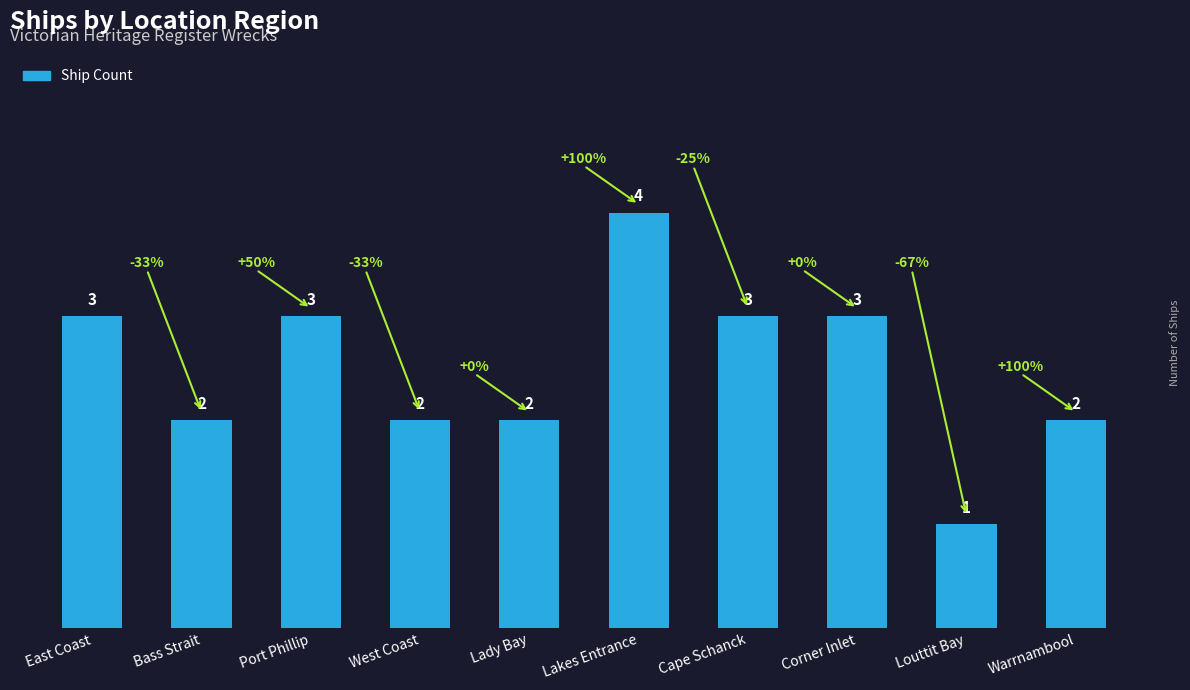

What is the label of the 7th bar from the right?

West Coast